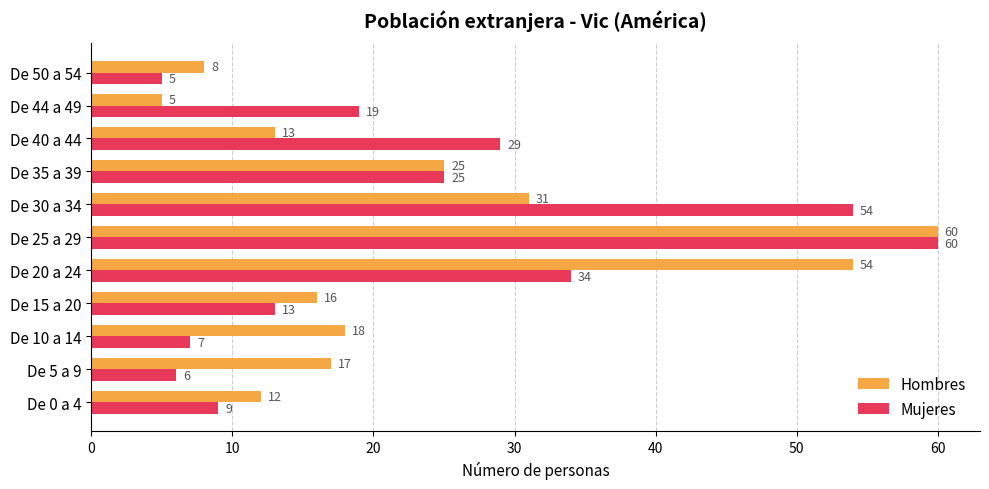

Between De 20 a 24 and De 35 a 39, which series saw the biggest shift?

Hombres